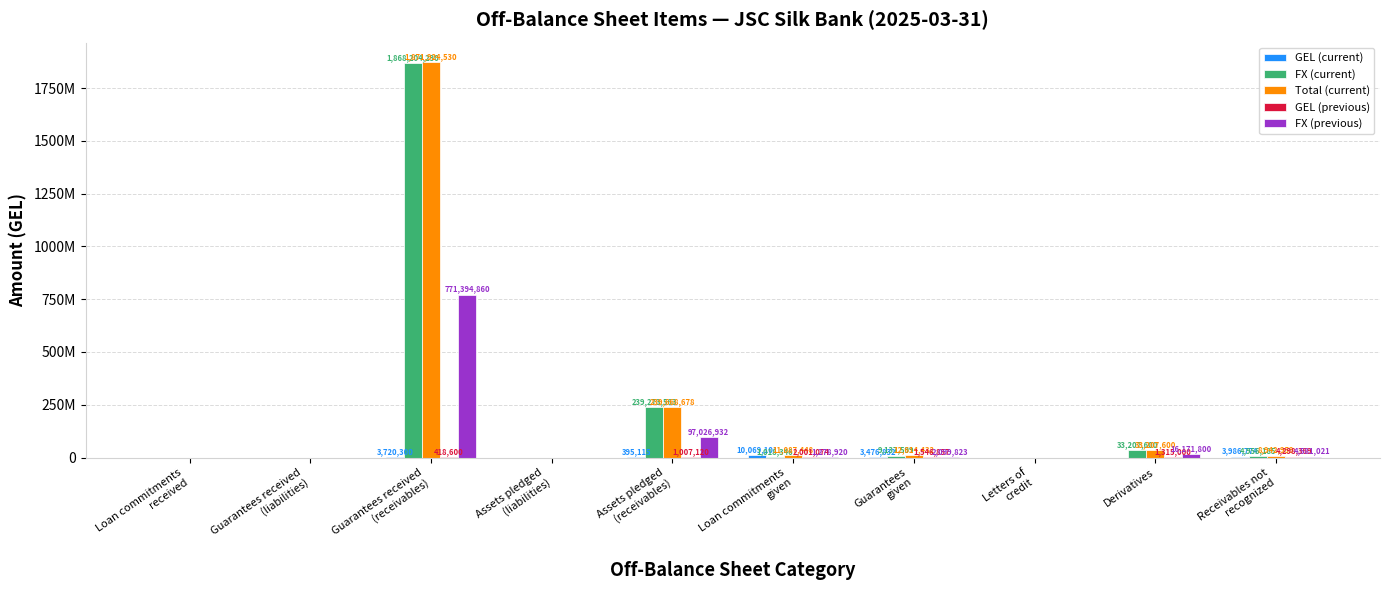

Reading left to right, list all the values displayed in this chart.

GEL (current): Loan commitments
received=0.0	Guarantees received
(liabilities)=0.0	Guarantees received
(receivables)=3720300.0	Assets pledged
(liabilities)=0.0	Assets pledged
(receivables)=395115.2	Loan commitments
given=10069101.5	Guarantees
given=3476832.3	Letters of
credit=0.0	Derivatives=0.0	Receivables not
recognized=3986773.7
FX (current): Loan commitments
received=0.0	Guarantees received
(liabilities)=0.0	Guarantees received
(receivables)=1868204230.0	Assets pledged
(liabilities)=0.0	Assets pledged
(receivables)=239273562.9	Loan commitments
given=1018346.3	Guarantees
given=9137599.3	Letters of
credit=0.0	Derivatives=33207600.0	Receivables not
recognized=4956185.4
Total (current): Loan commitments
received=0.0	Guarantees received
(liabilities)=0.0	Guarantees received
(receivables)=1871924530.0	Assets pledged
(liabilities)=0.0	Assets pledged
(receivables)=239668678.1	Loan commitments
given=11087447.8	Guarantees
given=12614431.6	Letters of
credit=0.0	Derivatives=33207600.0	Receivables not
recognized=8942959.1
GEL (previous): Loan commitments
received=0.0	Guarantees received
(liabilities)=0.0	Guarantees received
(receivables)=418600.0	Assets pledged
(liabilities)=0.0	Assets pledged
(receivables)=1007120.0	Loan commitments
given=2001074.0	Guarantees
given=1546857.0	Letters of
credit=0.0	Derivatives=1315000.0	Receivables not
recognized=4298369.5
FX (previous): Loan commitments
received=0.0	Guarantees received
(liabilities)=0.0	Guarantees received
(receivables)=771394860.0	Assets pledged
(liabilities)=0.0	Assets pledged
(receivables)=97026932.0	Loan commitments
given=1278920.0	Guarantees
given=2099823.0	Letters of
credit=0.0	Derivatives=16171800.0	Receivables not
recognized=4581021.0